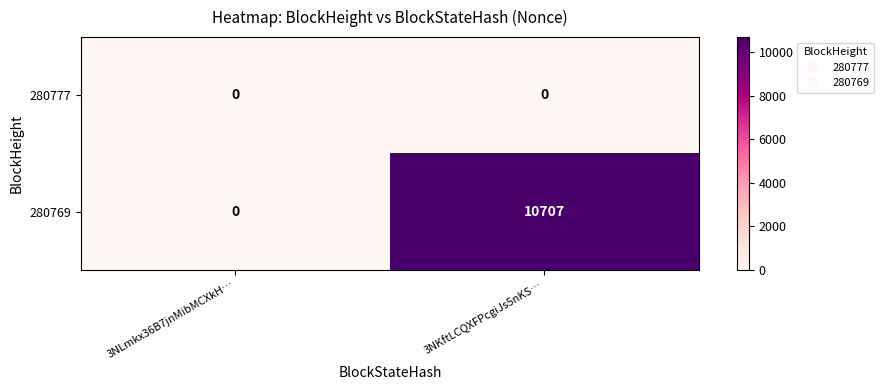

Is the value of 280777 at 3NKftLCQXFPcgiJs5nKS… greater than the value of 280769 at 3NKftLCQXFPcgiJs5nKS…?

No